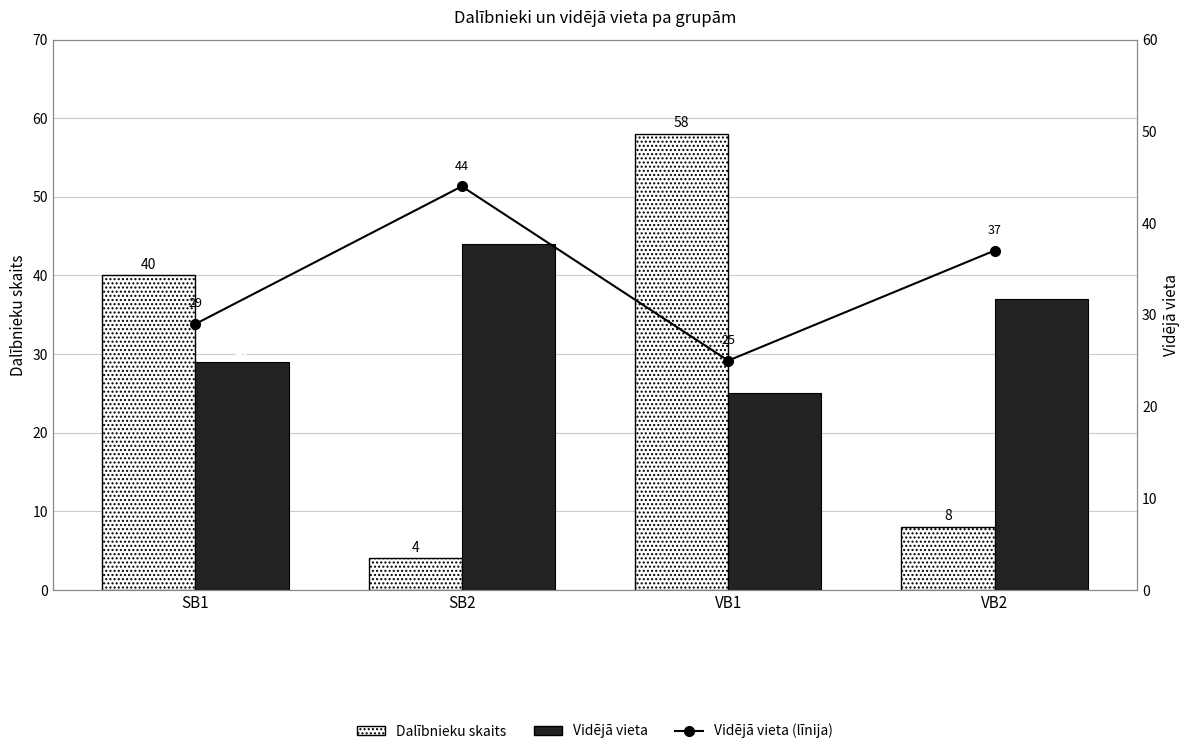

How many values in the Vidējā vieta series exceed 37?

1